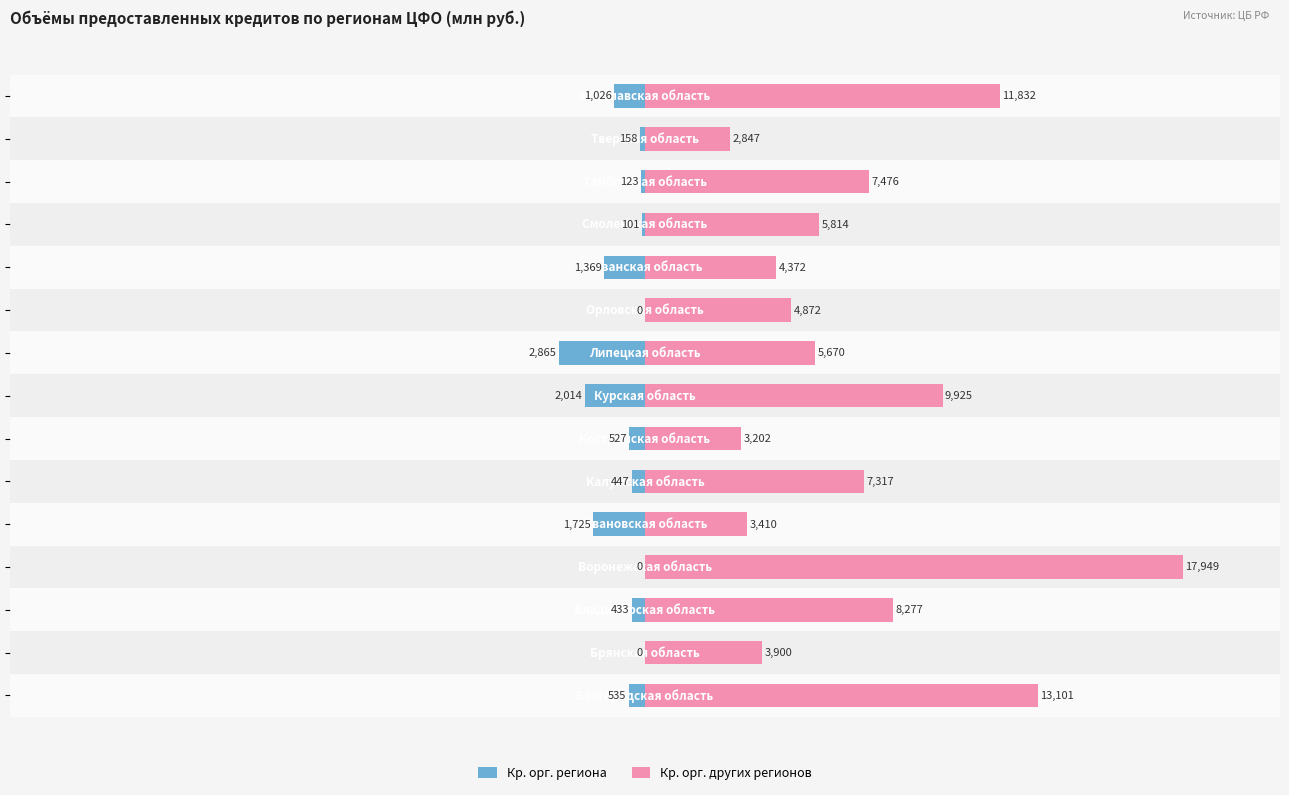

What is the value of the Кр. орг. других регионов bar at the 4th from the left?

17949